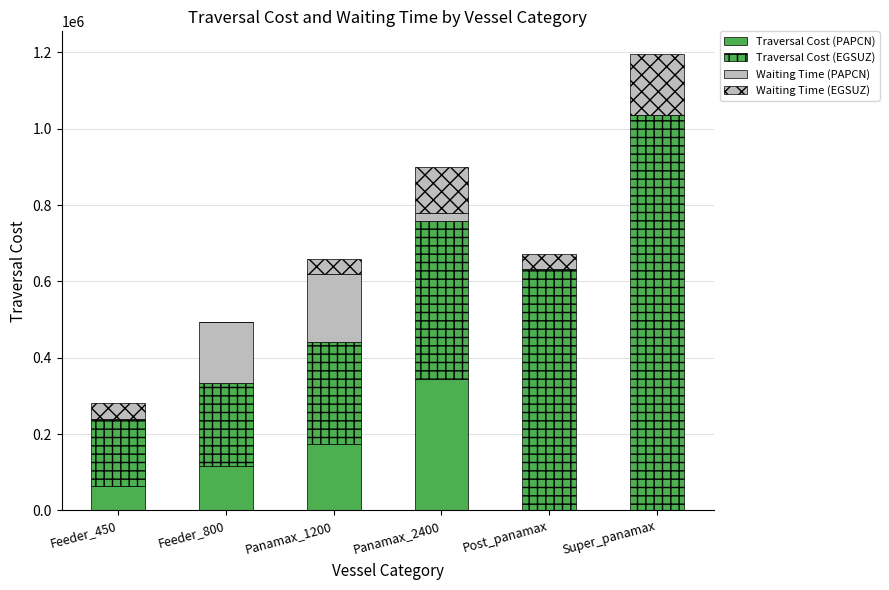

The value of Waiting Time (PAPCN) at Post_panamax is 124172. True or false?

False